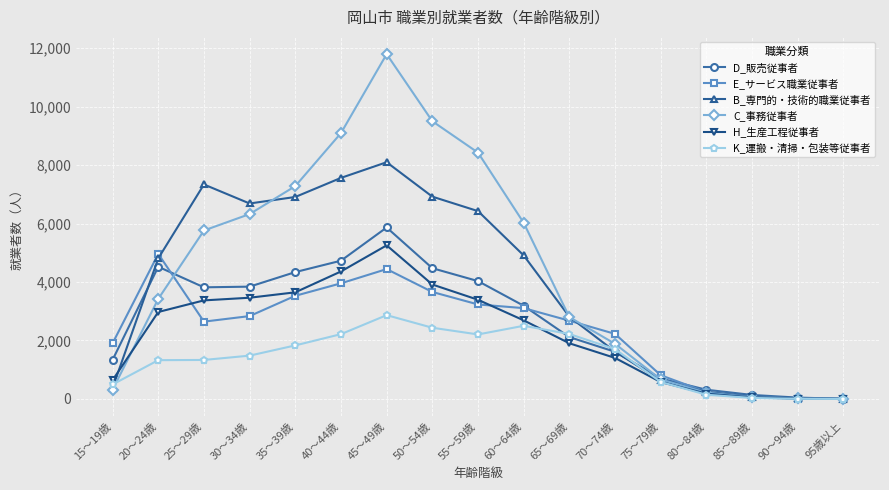

What position from the left is 65～69歳?

11